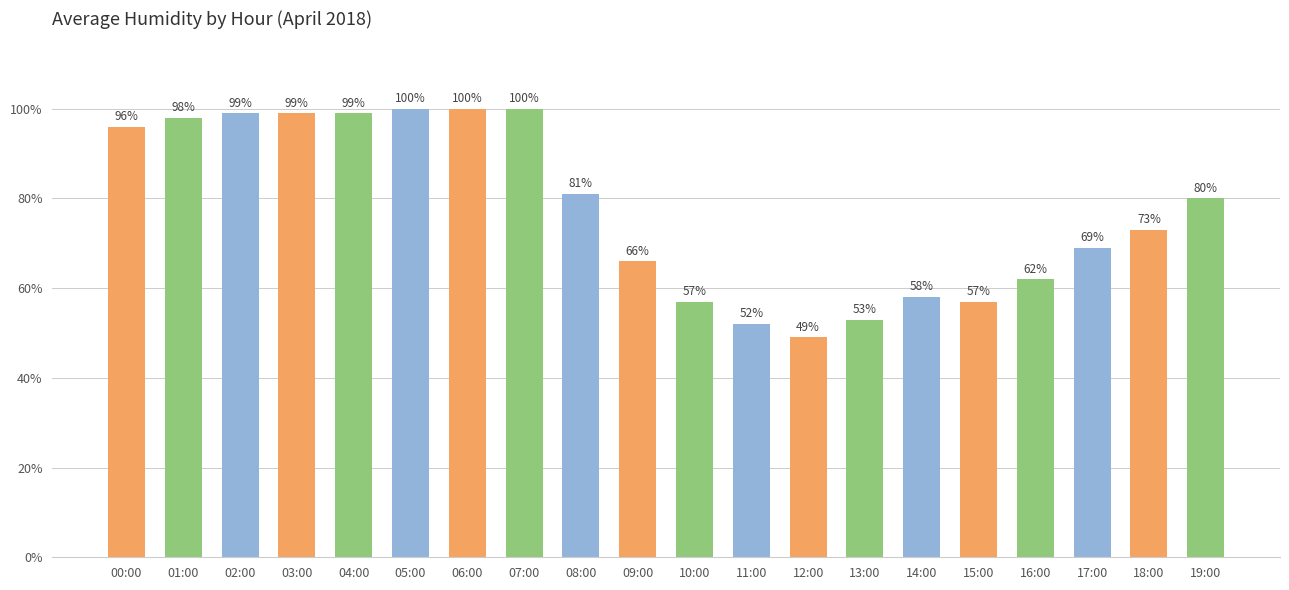

True or false: the data shows 53 at 13:00.

True